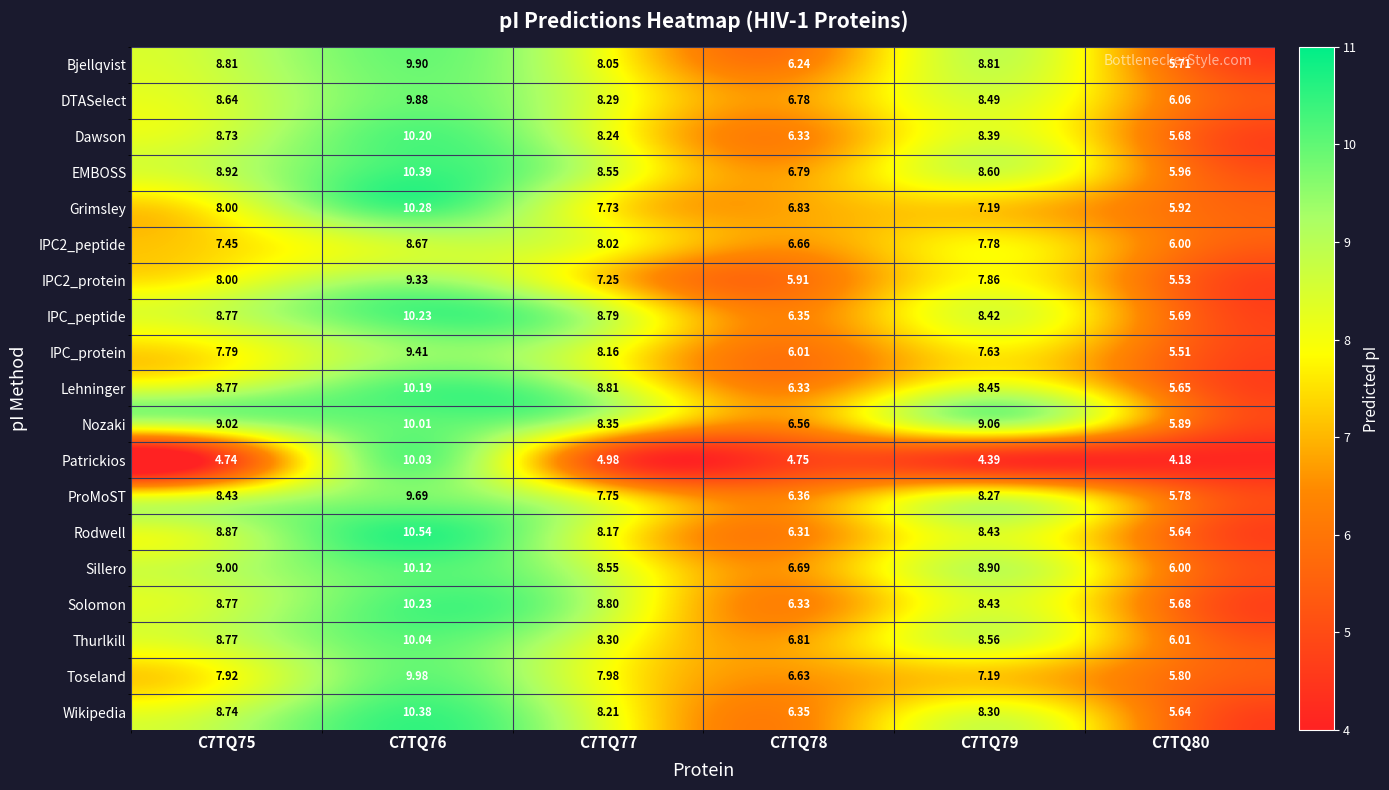

Between C7TQ79 and C7TQ80, which series saw the biggest shift?

Nozaki